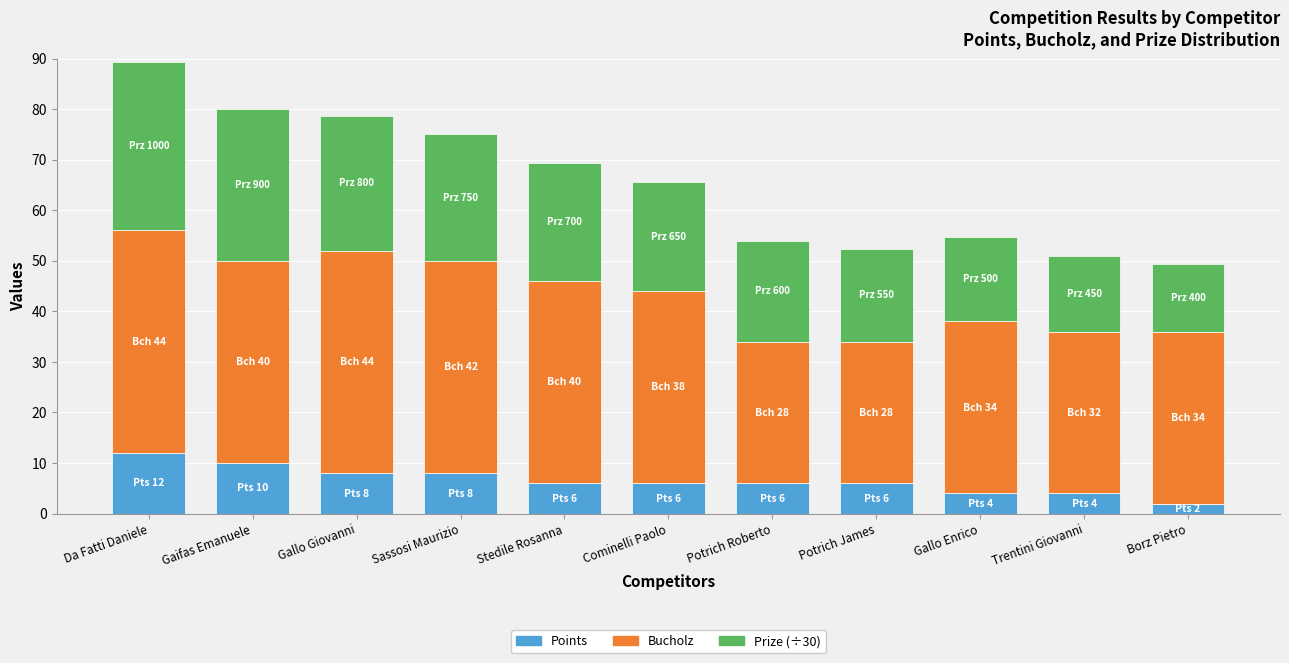

What is the lowest value of the Points series?

2.0